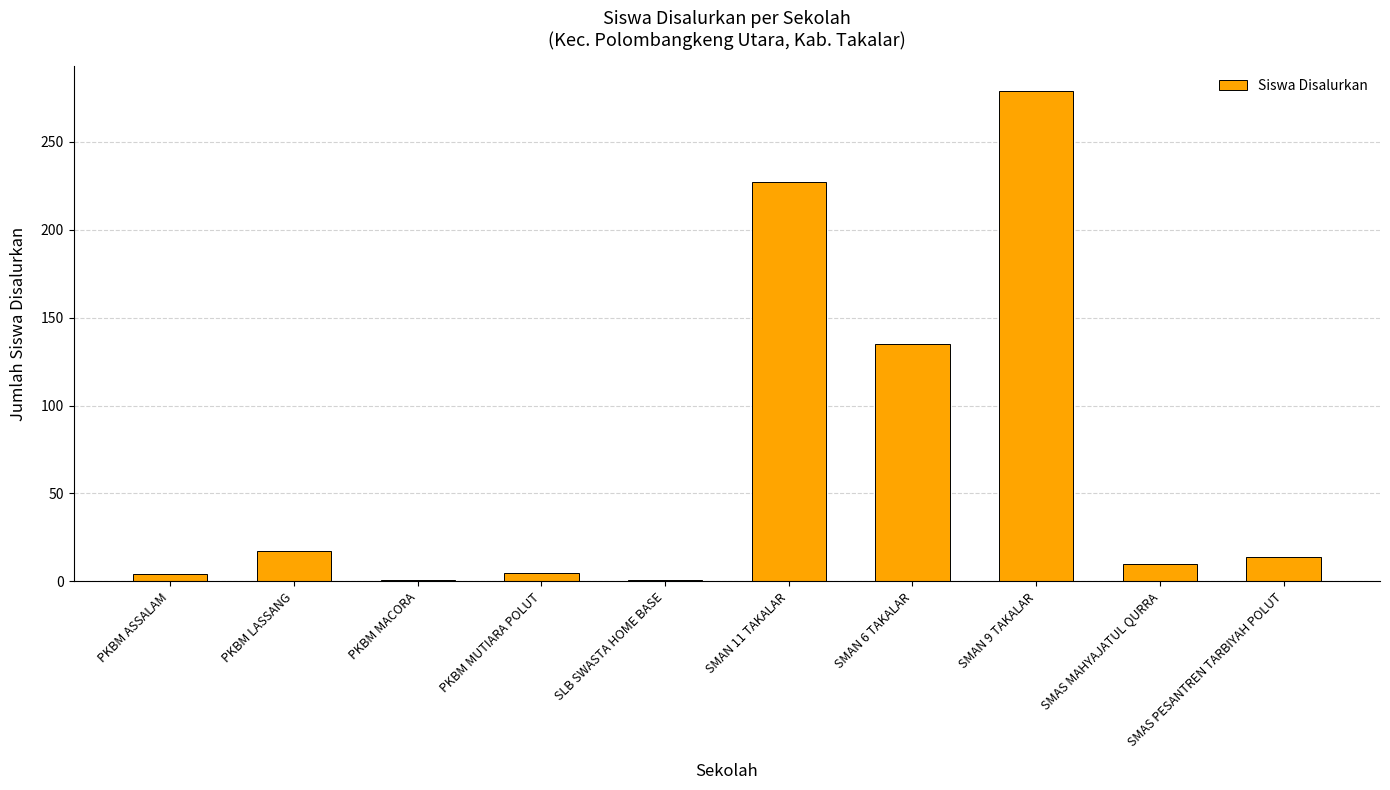

Which has a higher value, SMAN 11 TAKALAR or SMAN 9 TAKALAR?

SMAN 9 TAKALAR